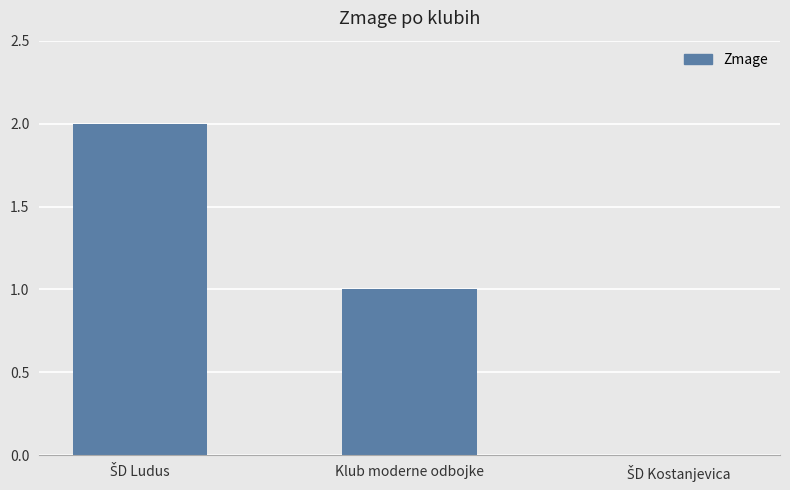

What is the sum of all values?

3